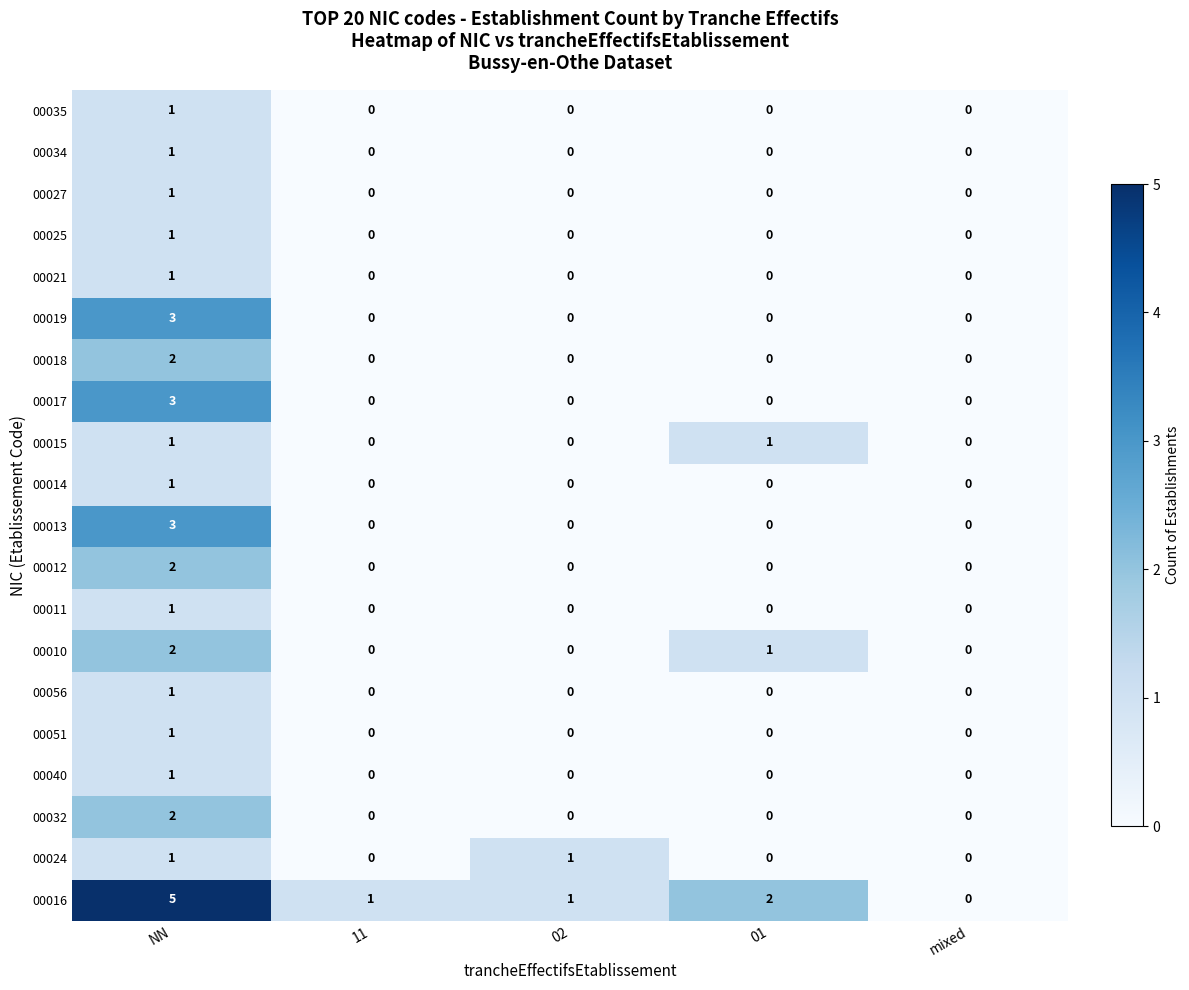

The 00013 series shows -1 at mixed. True or false?

False